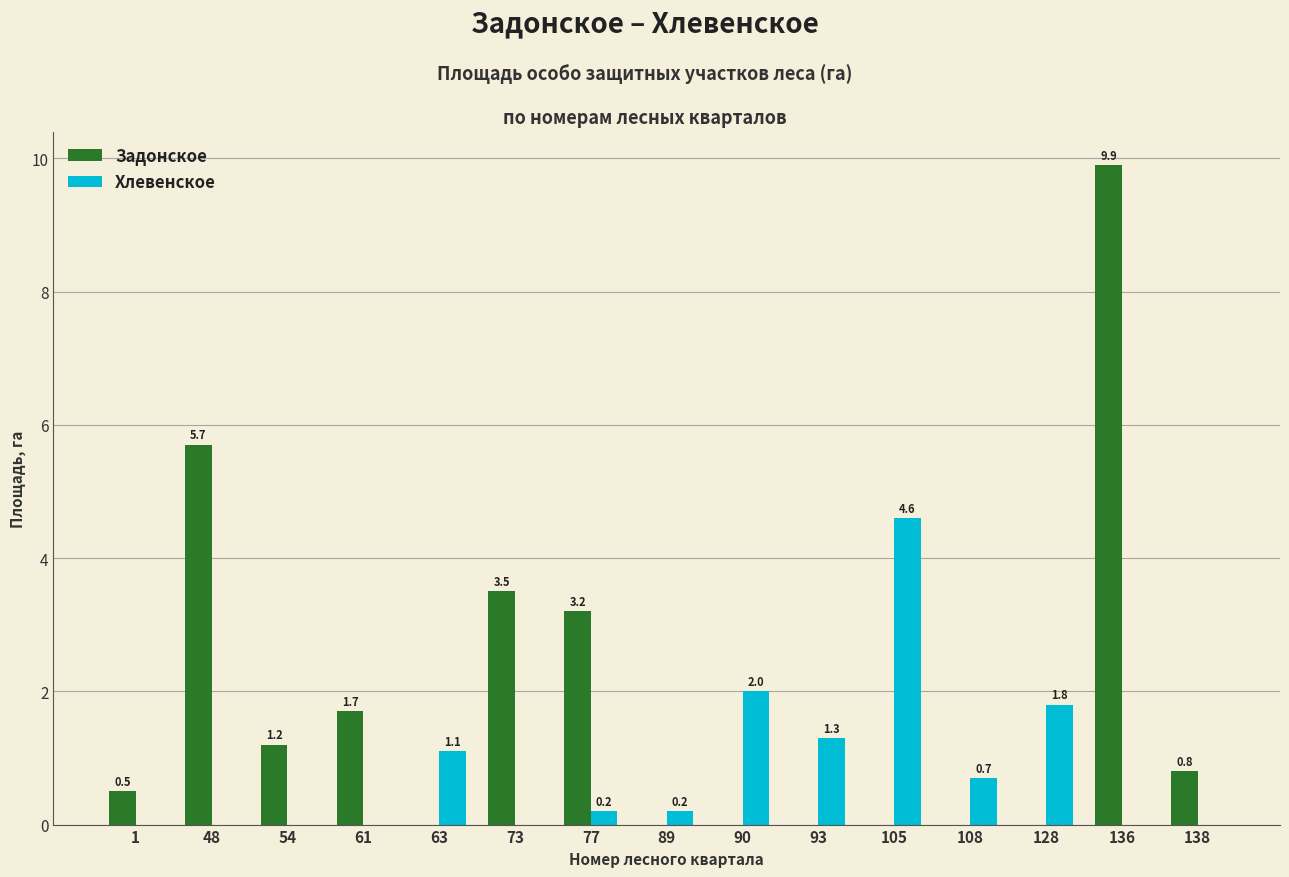

What is the maximum value for Хлевенское?

4.6